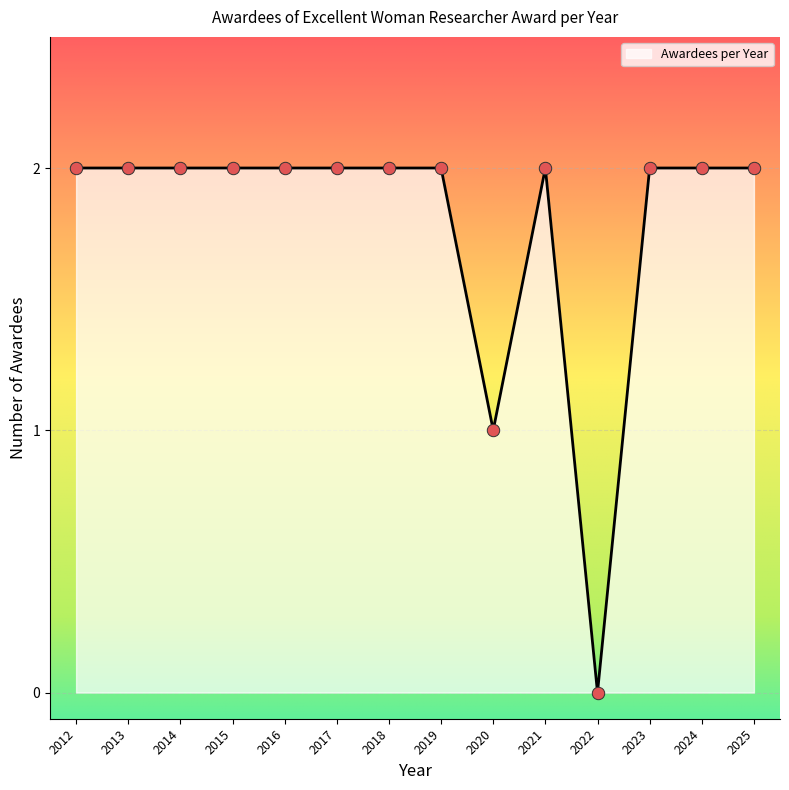

Approximately how many times larger is the value at 2025 compared to 2021?

1.0